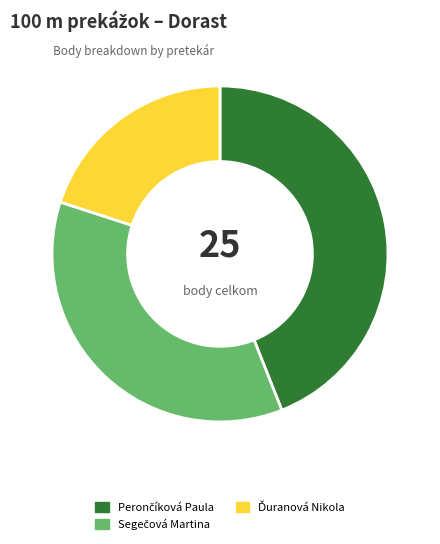

Is there any slice that represents more than half of the pie?

No